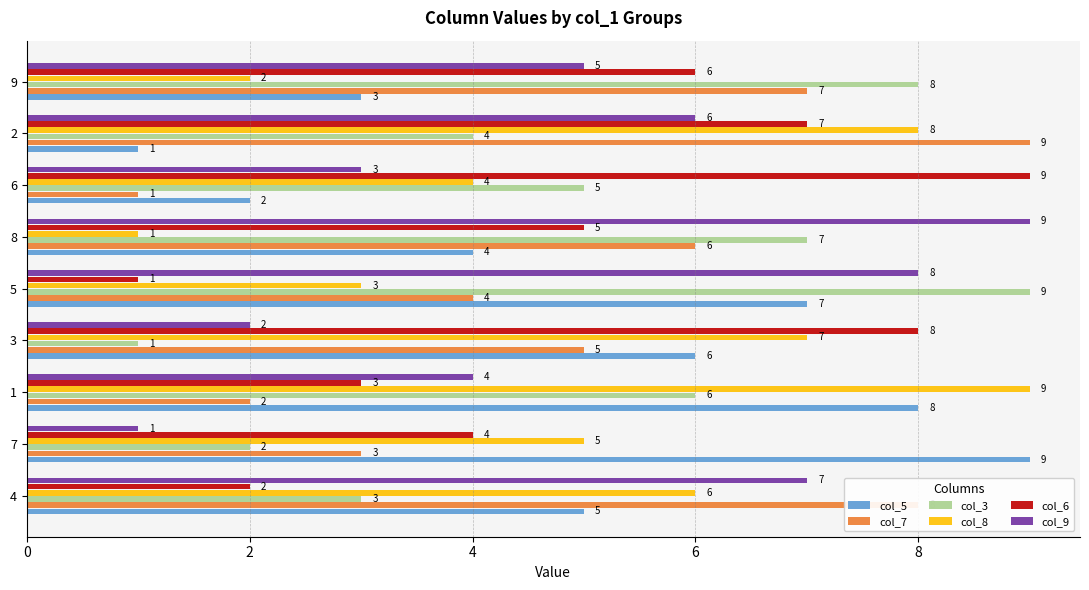

Rank the series at 1 from highest to lowest value.

col_8, col_5, col_3, col_9, col_6, col_7